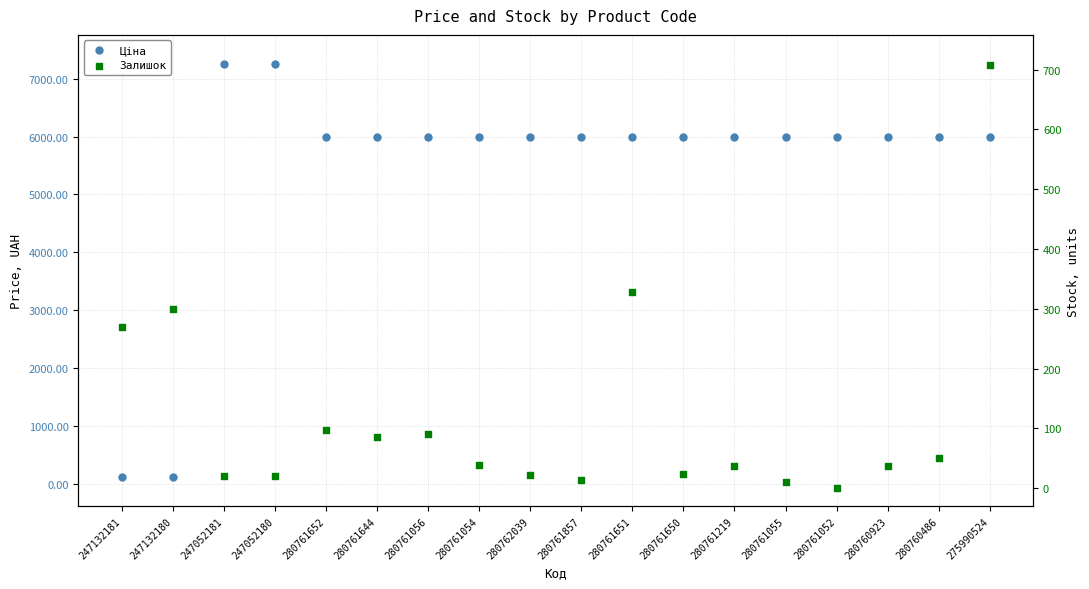

Is the value of Ціна at 275990524 greater than the value of Залишок at 280761056?

Yes